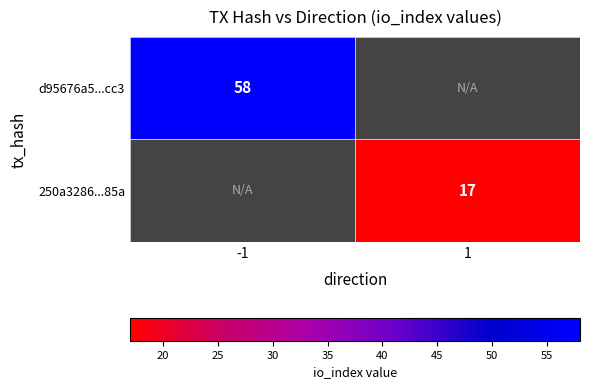

The d95676a5...cc3 series shows 58 at -1. True or false?

True